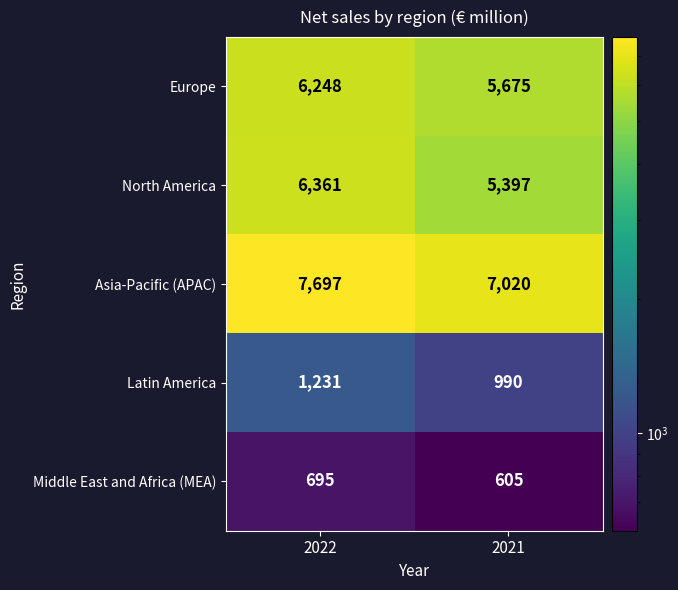

What is the sum of all North America values?

11758